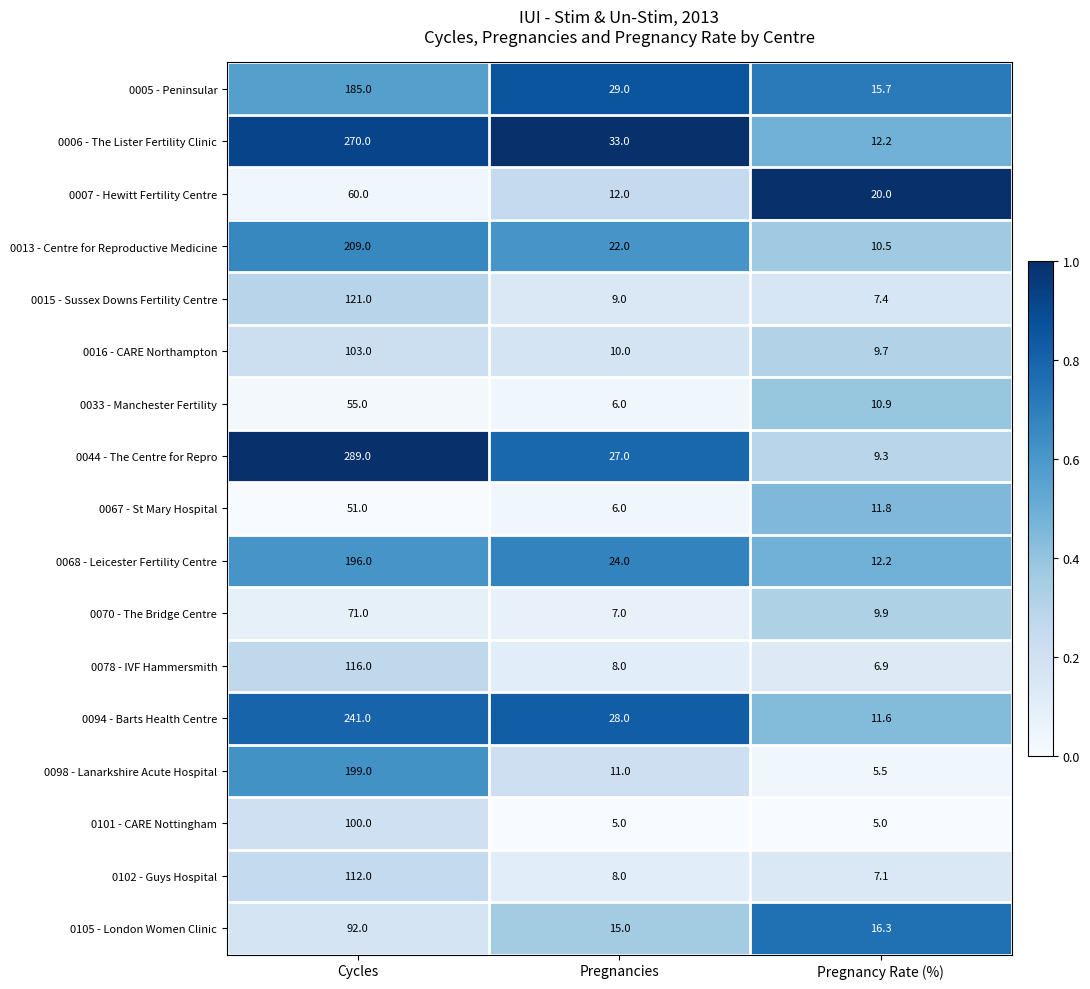

At which category is the sum across all series the highest?

Cycles